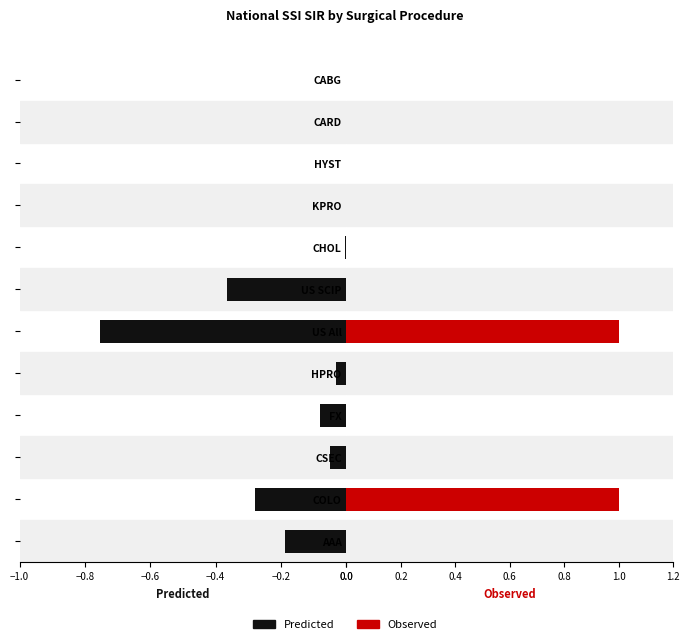

Rank the series at US All from lowest to highest value.

Predicted, Observed